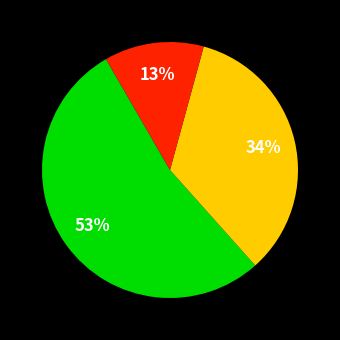

Is there a majority slice in this chart?

Yes